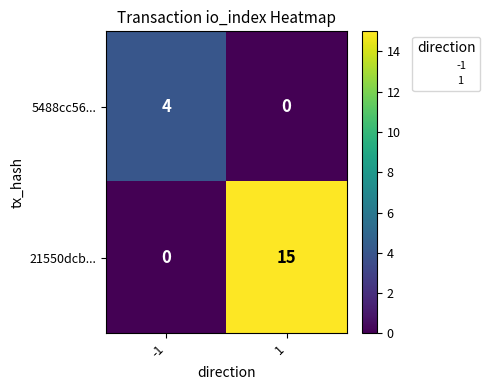

Is it true that 21550dcb... equals 0 at -1?

True